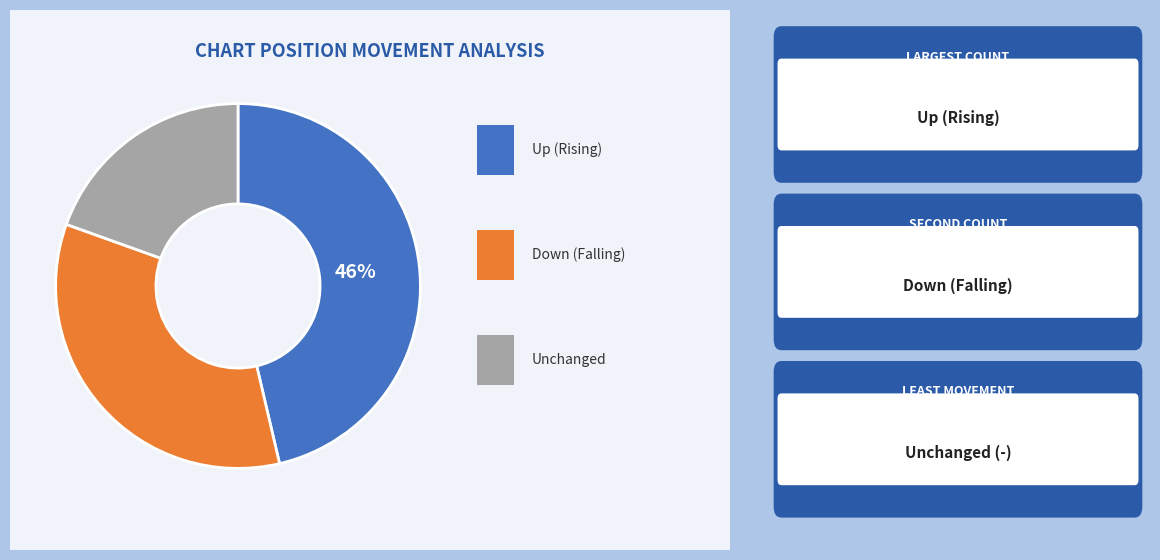

To the nearest percent, what is the average slice percentage?

33%